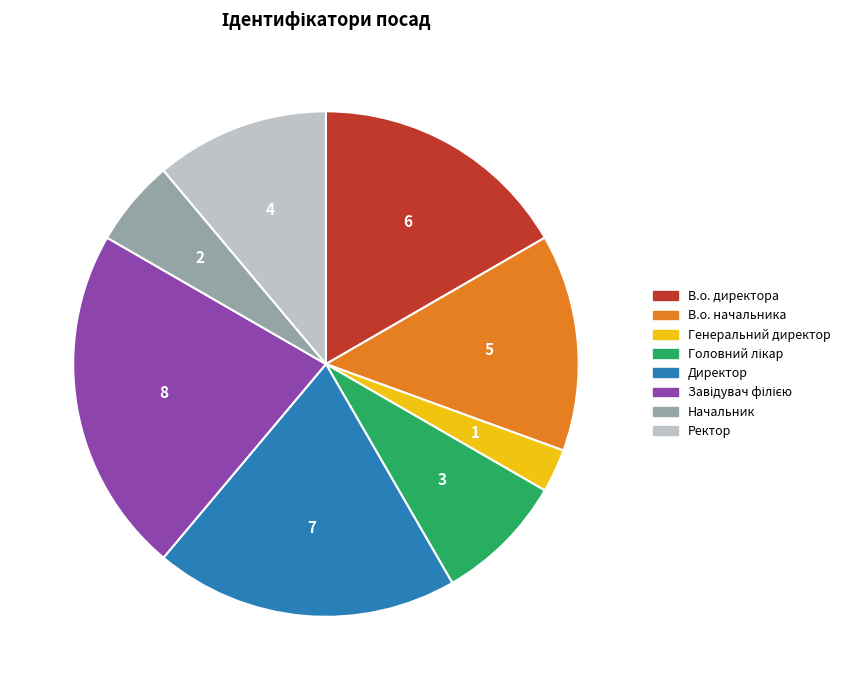

What is the ratio of the value at Начальник to the value at Директор?

0.3